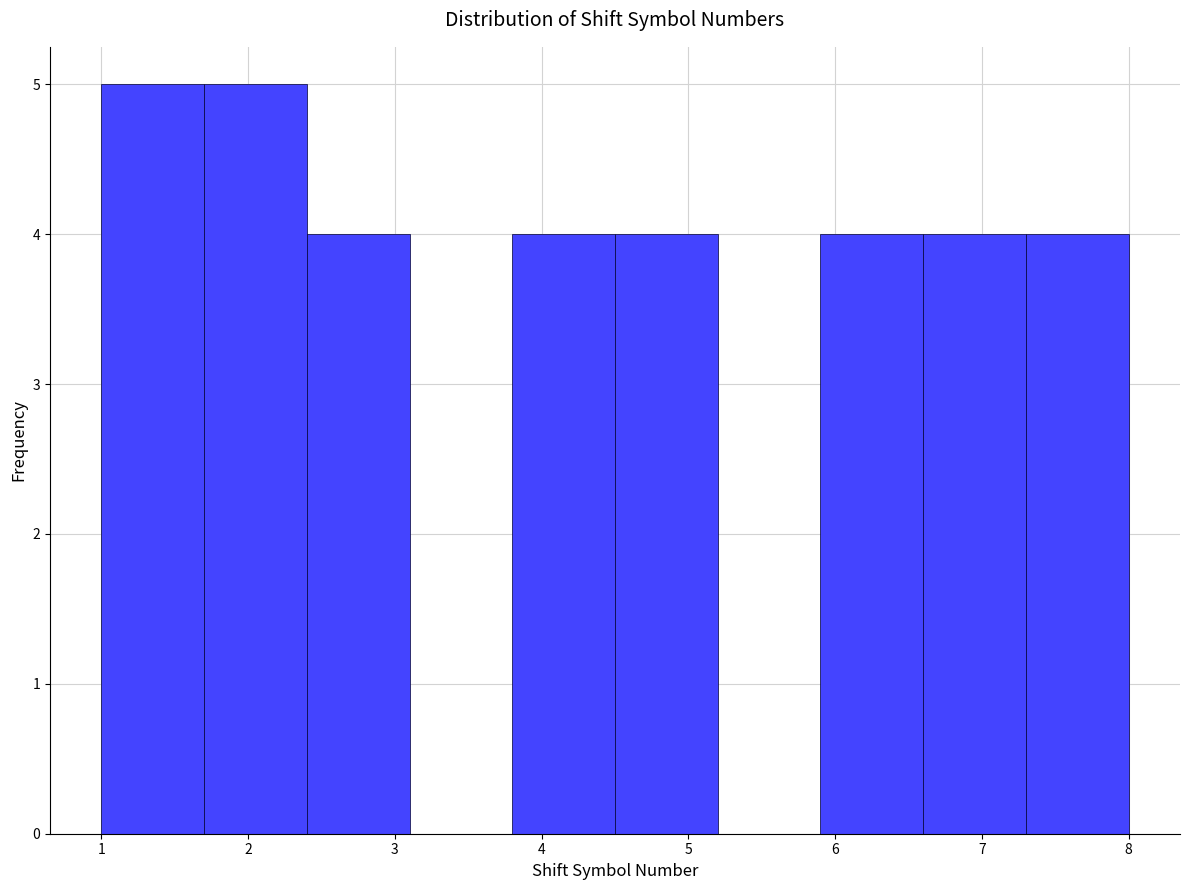

Reading left to right, transcribe this chart: for each bar, give the range it covers on the x-axis and its height. The values are not printed on the chart, so give them approximately, as read against the axis.

1.0 to 1.7: 5
1.7 to 2.4: 5
2.4 to 3.1: 4
3.1 to 3.8: 0
3.8 to 4.5: 4
4.5 to 5.2: 4
5.2 to 5.9: 0
5.9 to 6.6: 4
6.6 to 7.3: 4
7.3 to 8.0: 4